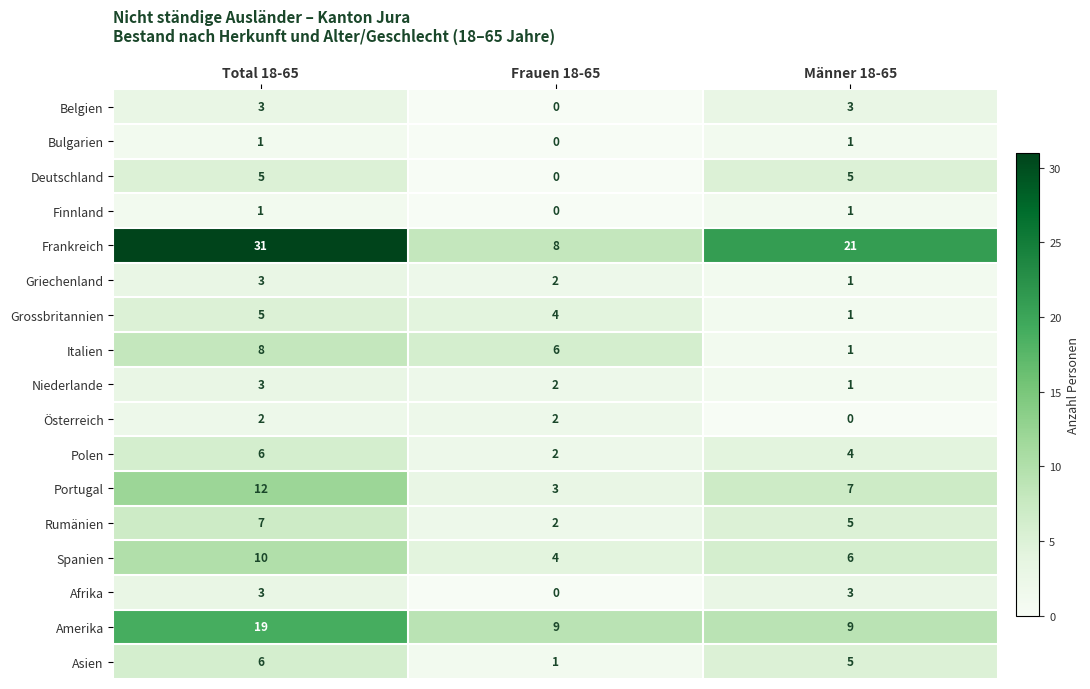

What is the spread (max minus min) of values at Männer 18-65?

21